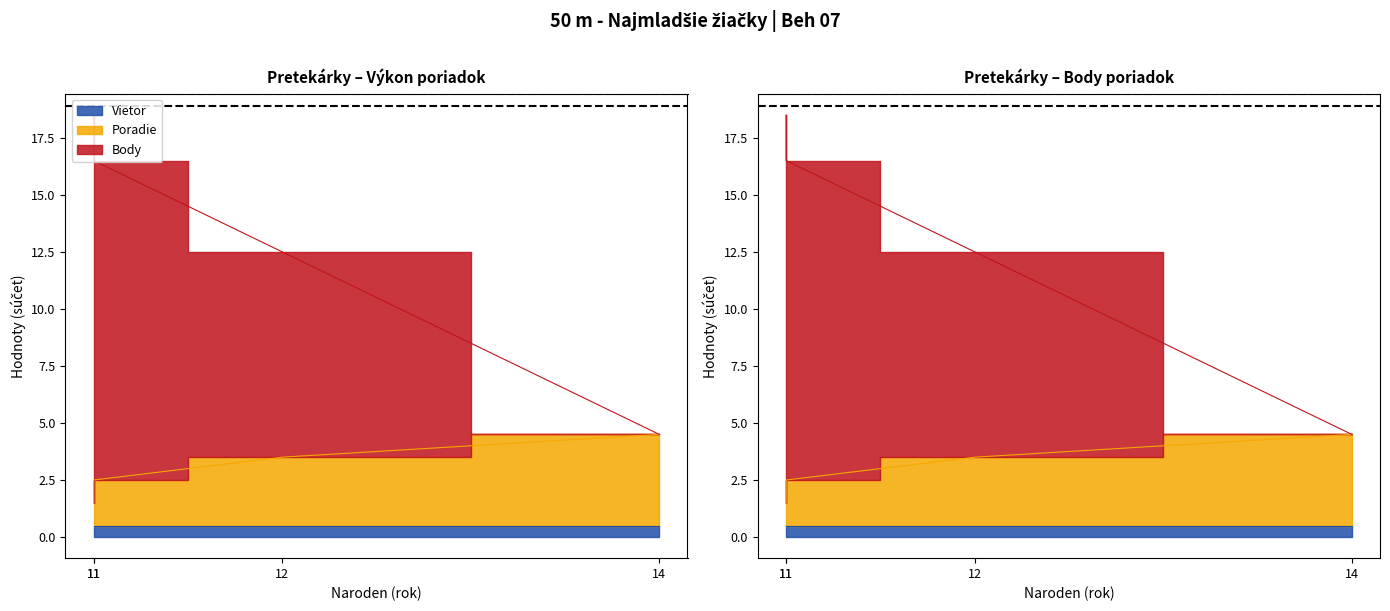

Does the chart display data point markers on the line(s)?

No